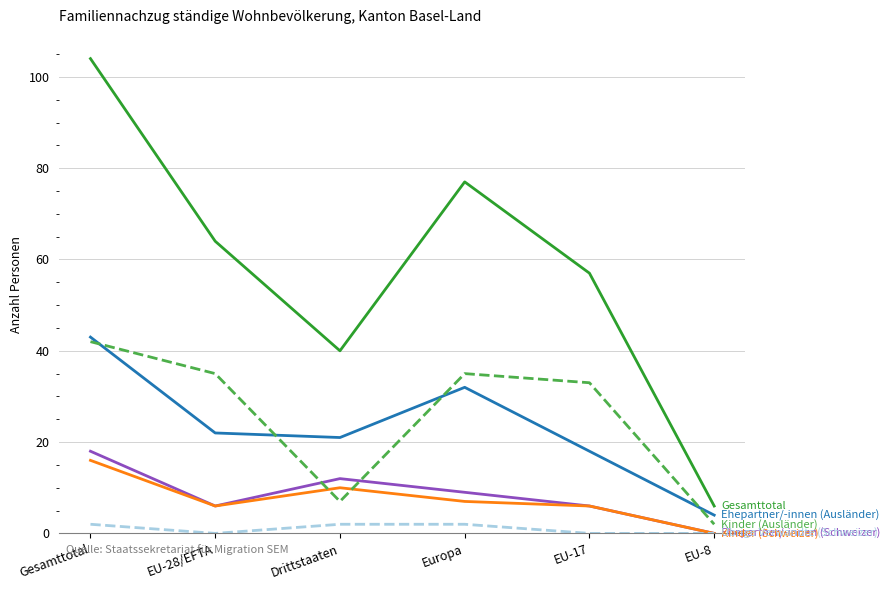

What is the spread (max minus min) of values at EU-17?

57